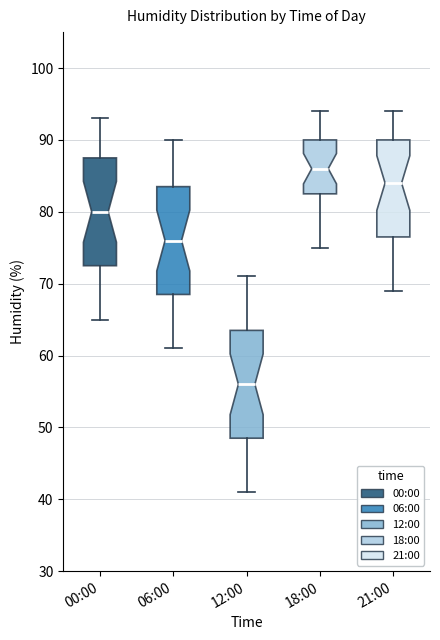

Reading left to right, transcribe this box plot: for each box, give where its median line is, the range the box spans, and where its two whiskers end, as read against the y-axis. The values are not printed on the chart, so give them approximately, as read against the axis.

00:00: median 80, box 73 to 88, whiskers 65 to 93
06:00: median 76, box 69 to 84, whiskers 61 to 90
12:00: median 56, box 49 to 64, whiskers 41 to 71
18:00: median 86, box 83 to 90, whiskers 75 to 94
21:00: median 84, box 77 to 90, whiskers 69 to 94